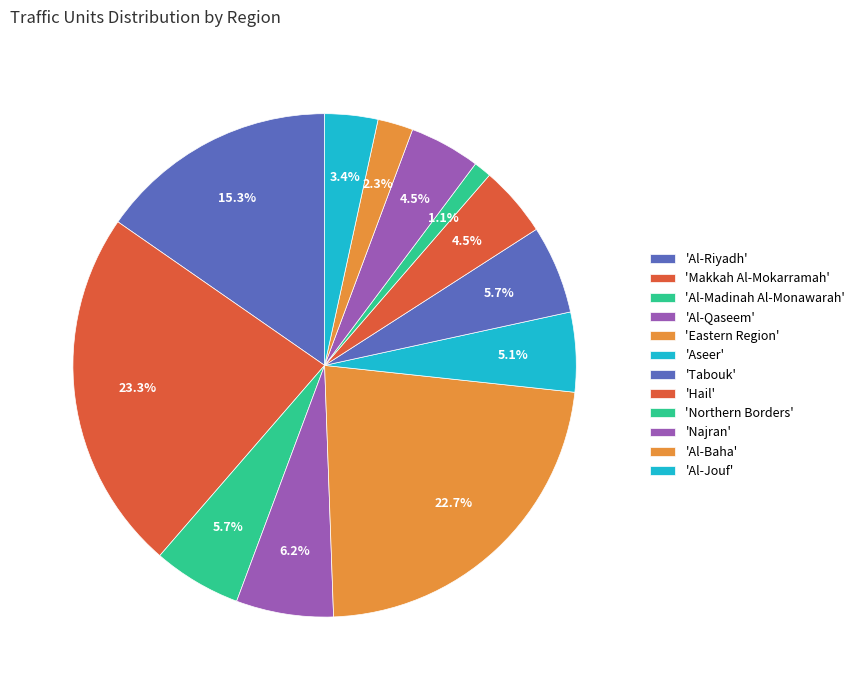

How many segments does this pie chart have?

12